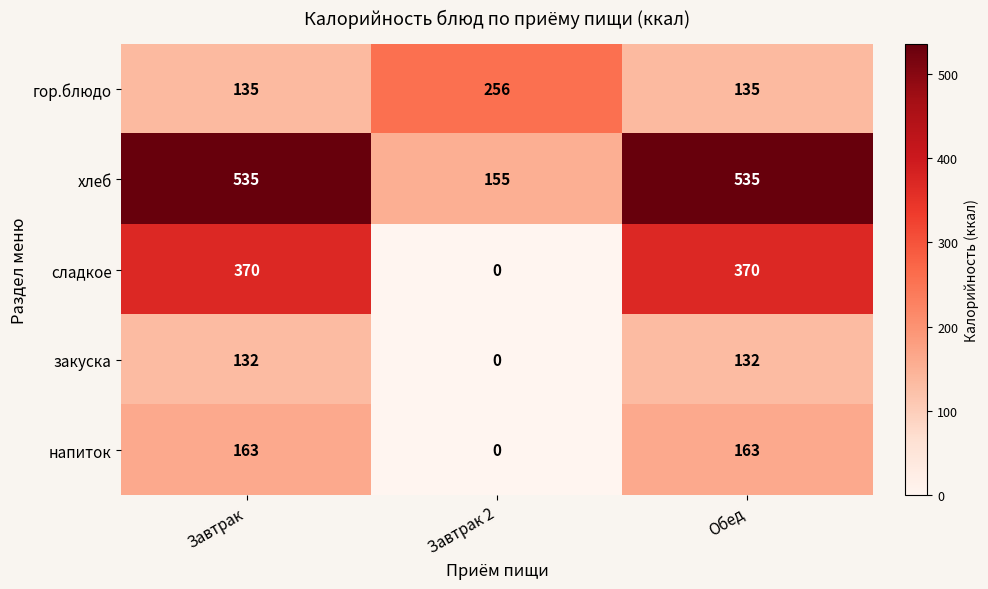

What is the difference between the highest and lowest values at Завтрак 2?

256